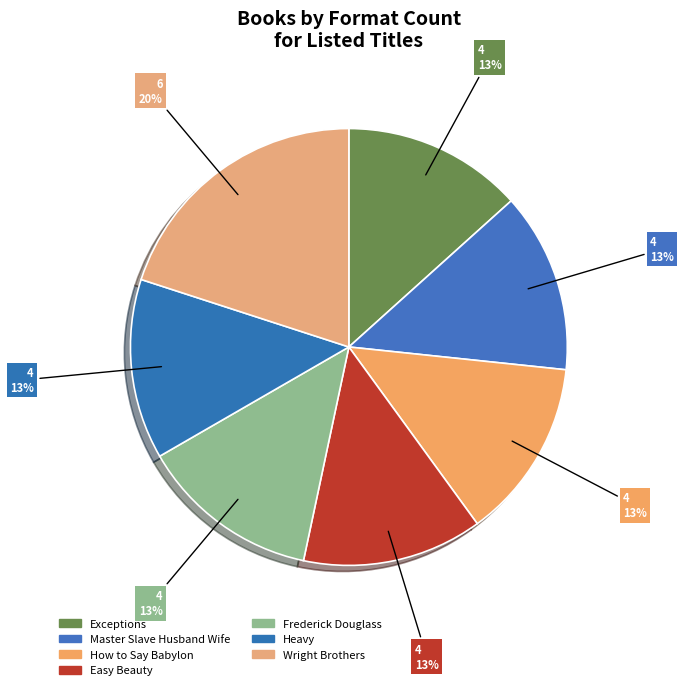

What is the smallest slice in the pie chart?

Frederick Douglass